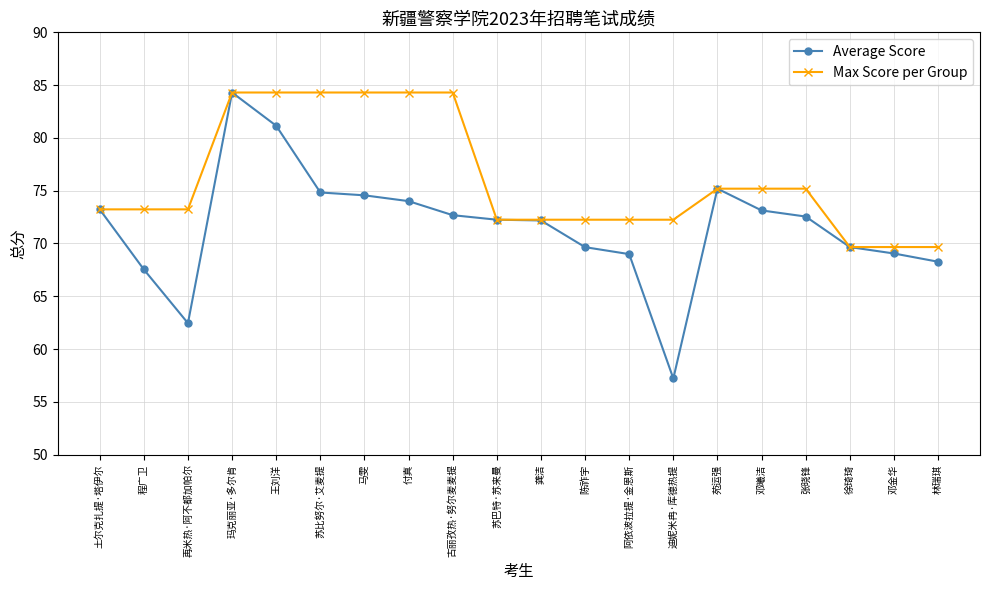

How many data points in Average Score are less than 72?

8